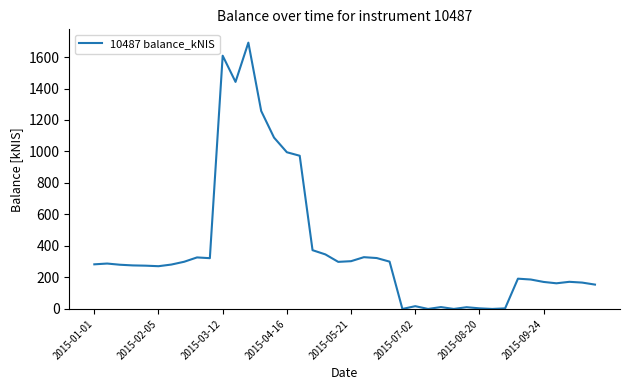

What is the greatest value displayed?

1691.2